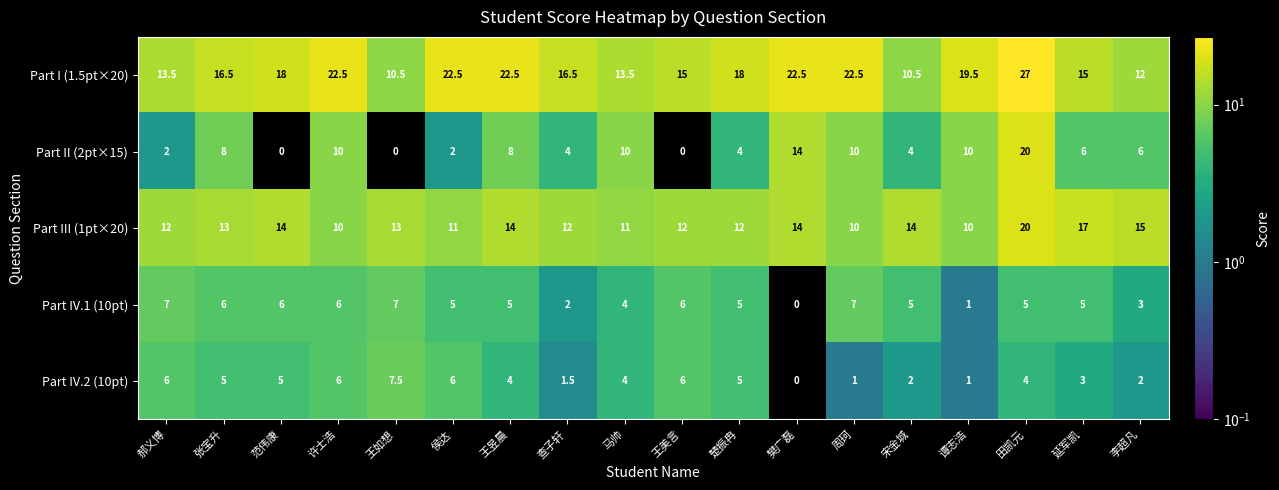

How many series are shown in this chart?

5